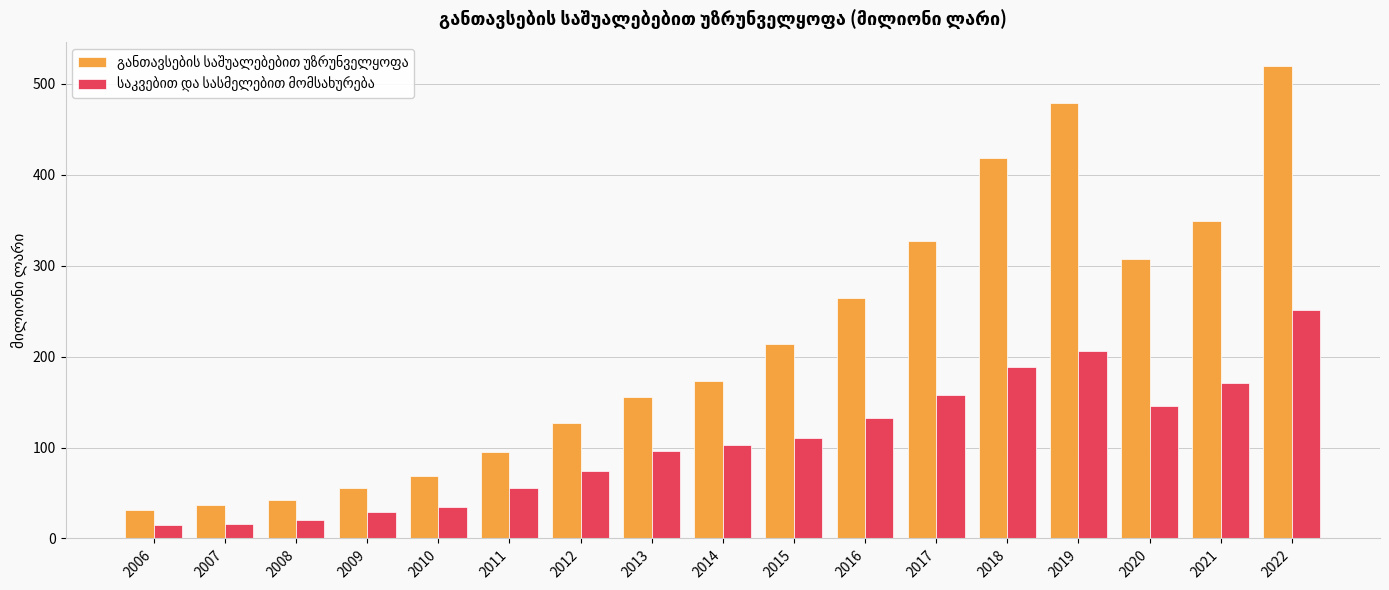

Which label corresponds to the largest value in the chart?

2022